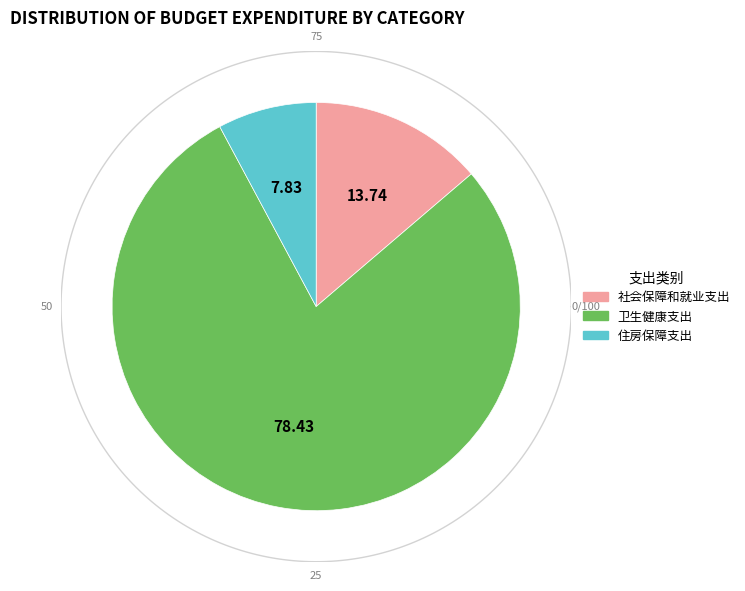

Which slice represents more than half of the pie?

卫生健康支出